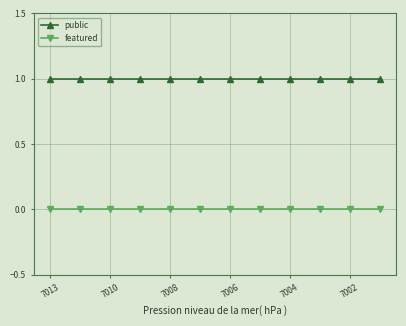

Reading left to right, extract all data points from this chart.

public: 1	1	1	1	1	1	1	1	1	1	1	1
featured: 0	0	0	0	0	0	0	0	0	0	0	0